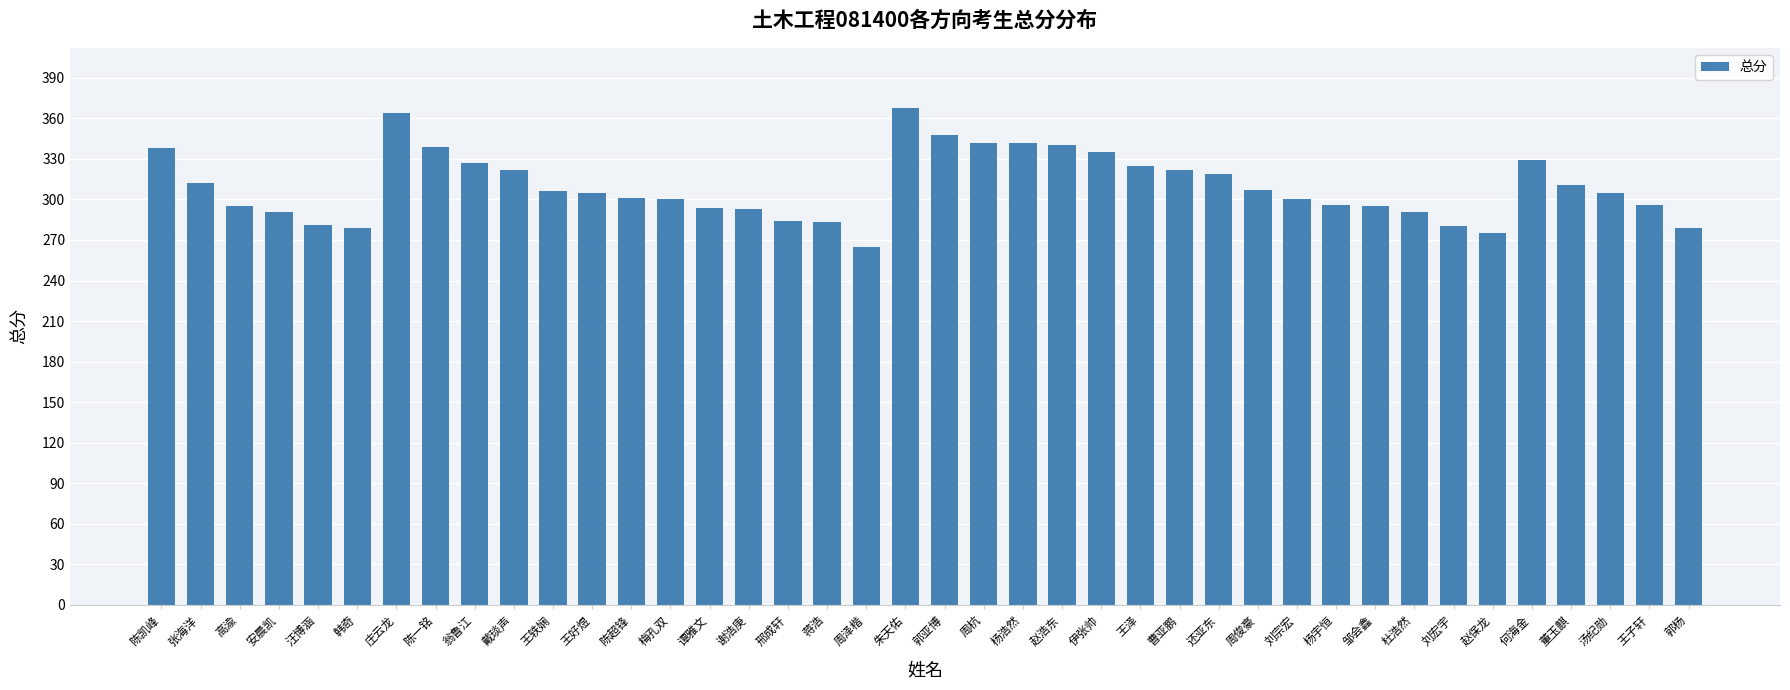

What value does the data have at 汪博涵, to the nearest 10?

280